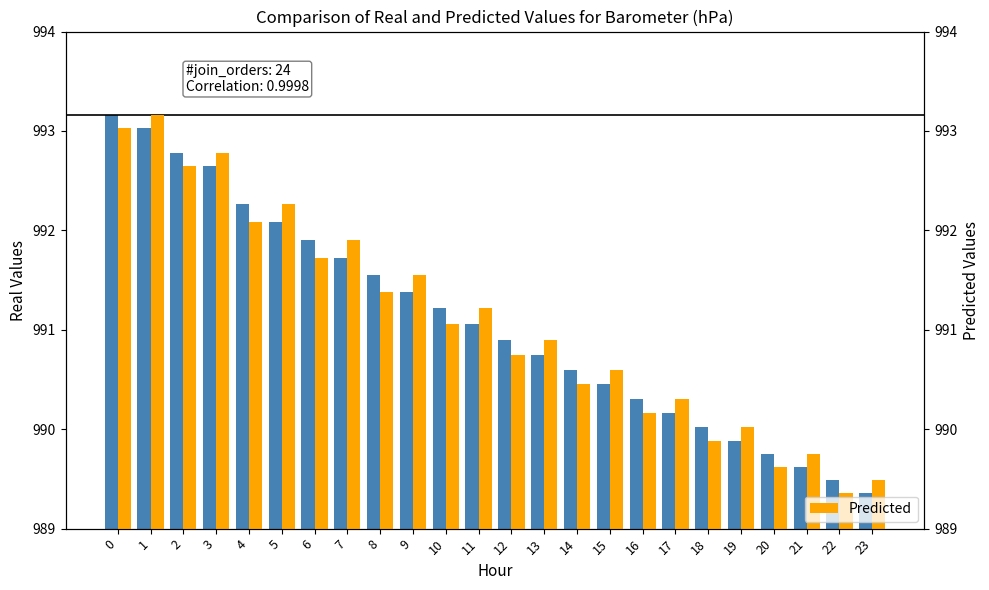

True or false: Predicted has a value of 201.7 at 16.

False